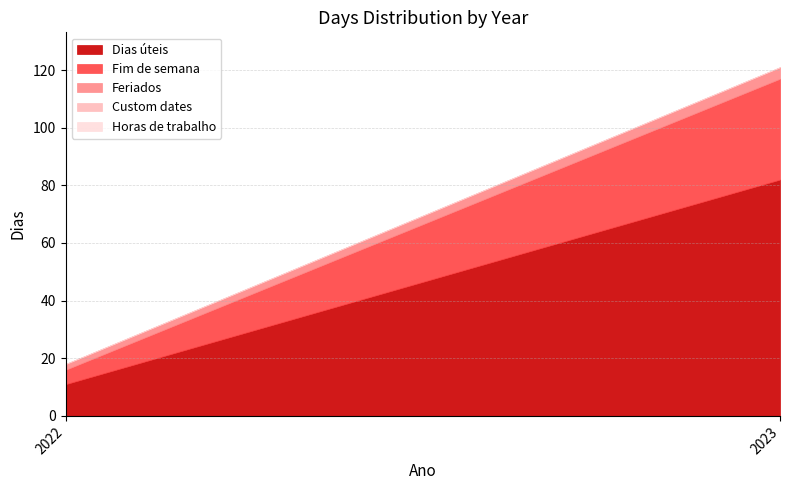

How many lines are shown in the chart?

5